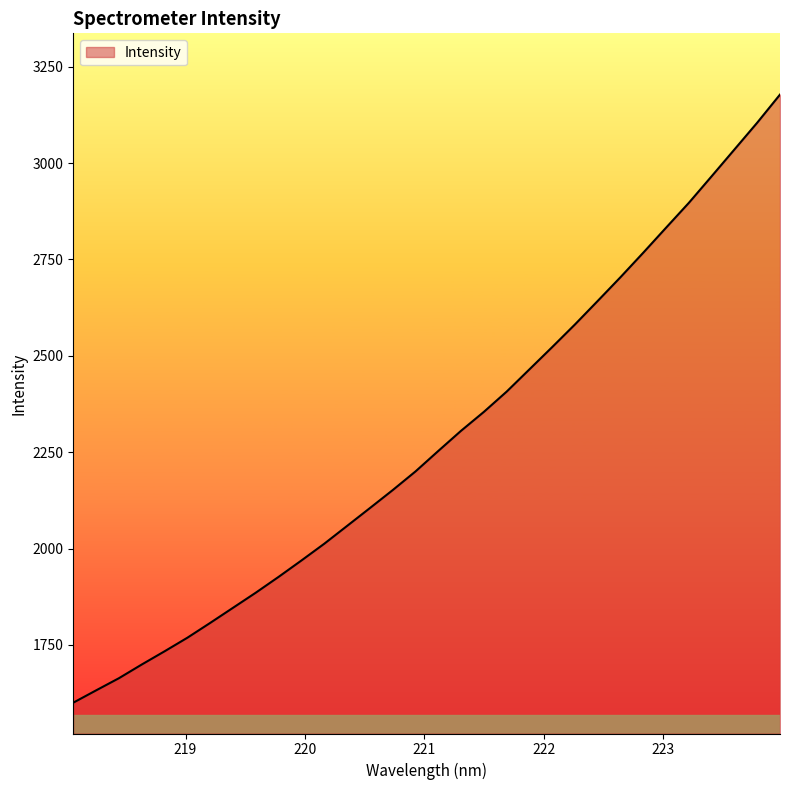

What is the maximum value shown in the chart?

3177.9